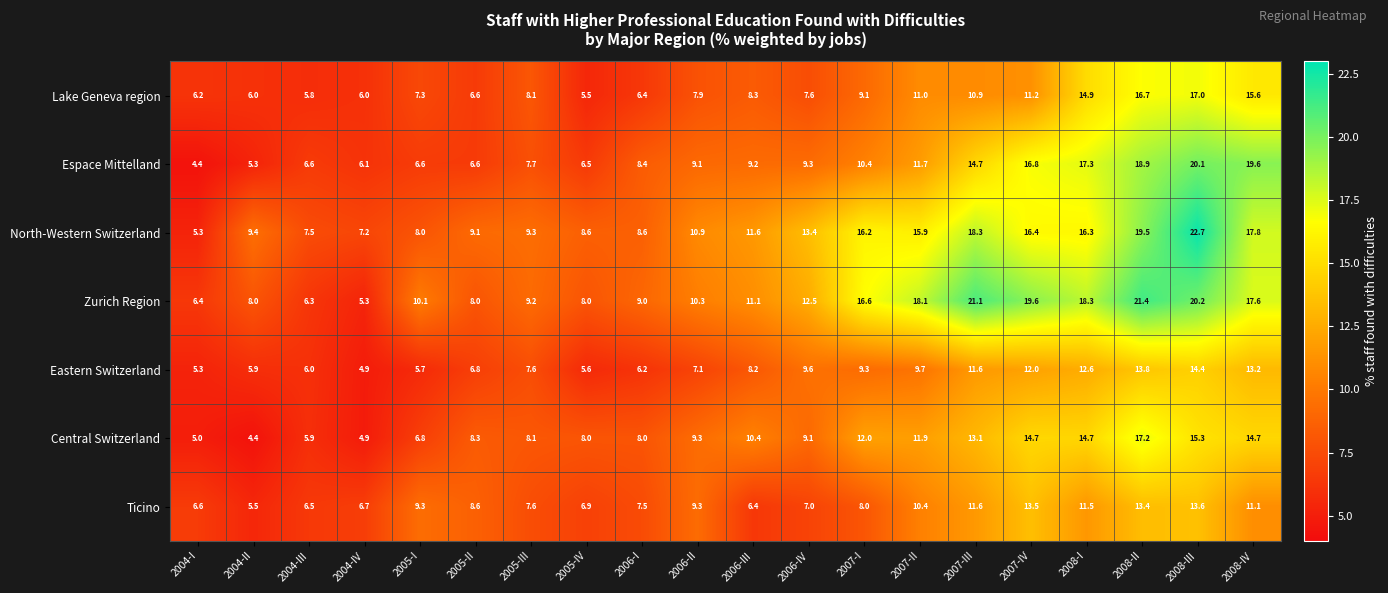

Where does the Zurich Region series first go above 11?

2006-III